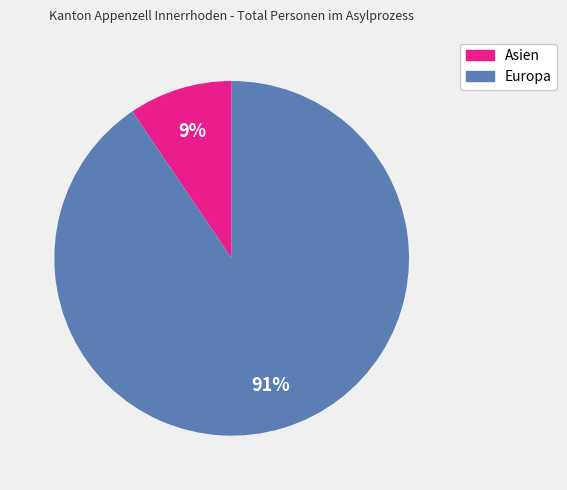

How many slices are in this pie chart?

2